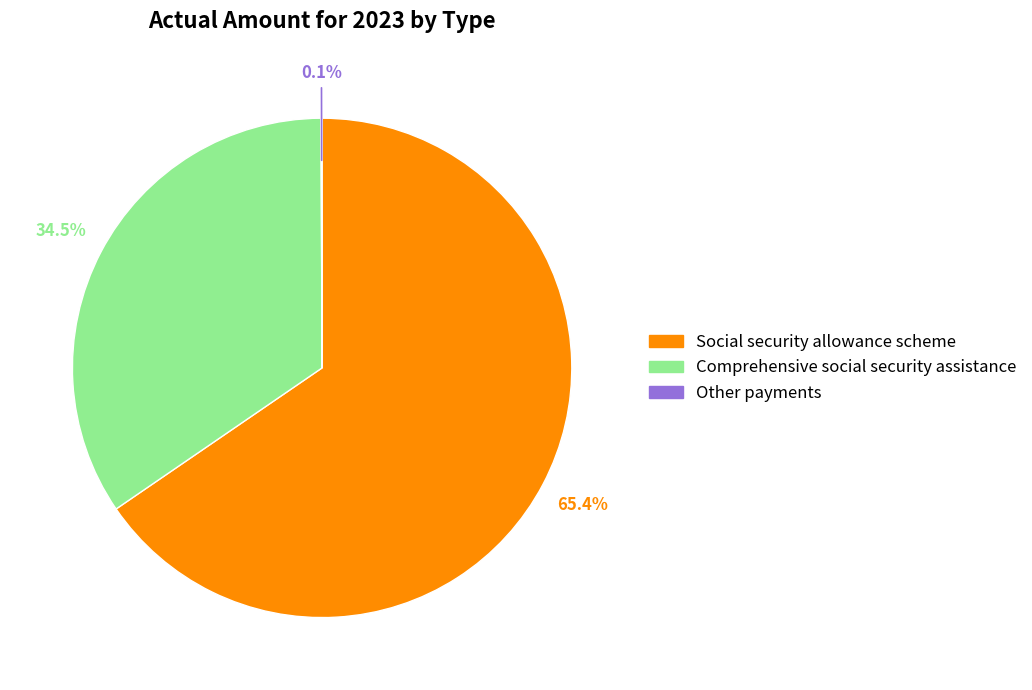

Which slice is the largest?

Social security allowance scheme